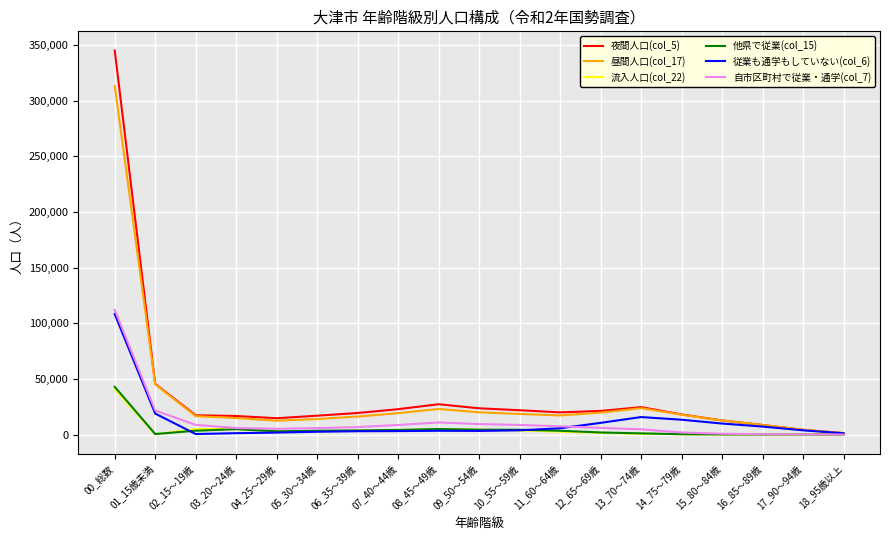

What are all the series names shown in the legend?

夜間人口(col_5), 昼間人口(col_17), 流入人口(col_22), 他県で従業(col_15), 従業も通学もしていない(col_6), 自市区町村で従業・通学(col_7)